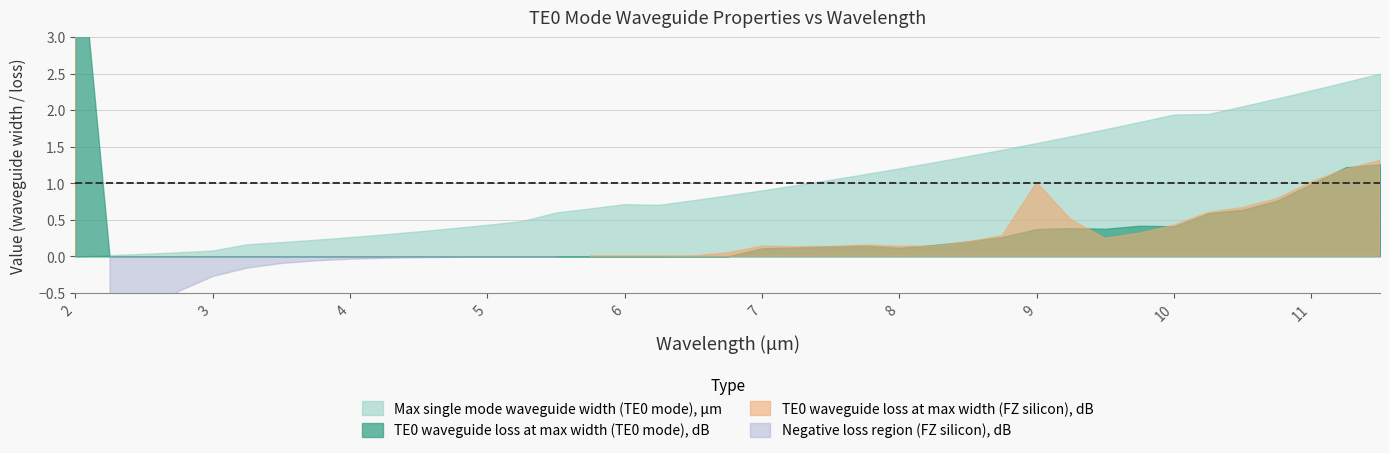

Is it true that TE0 mode waveguide loss (TE0 mode), dB equals 0.0 at 3.5?

True